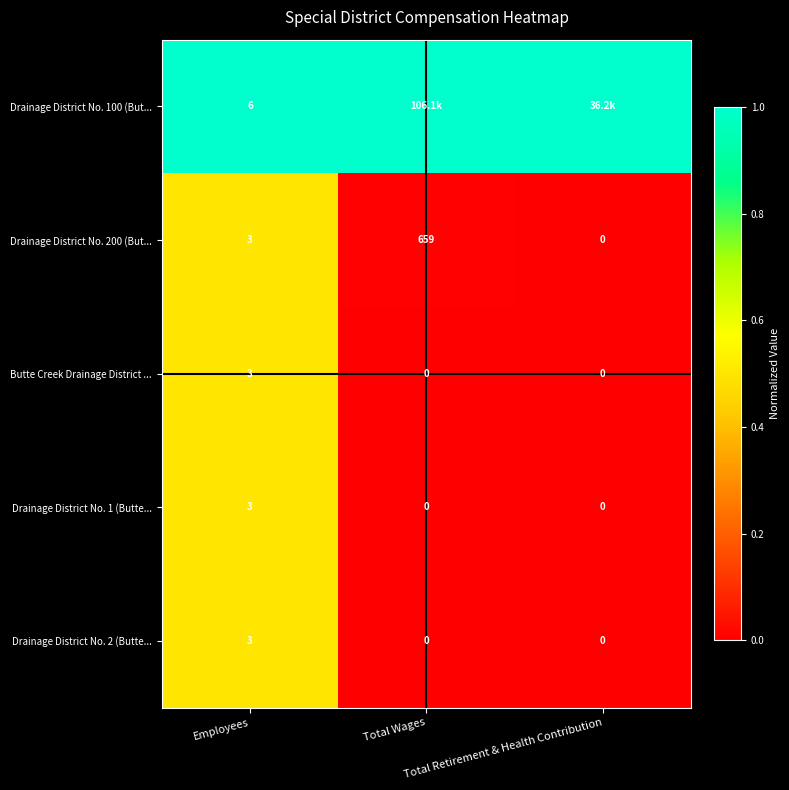

How many distinct data groups are displayed?

5